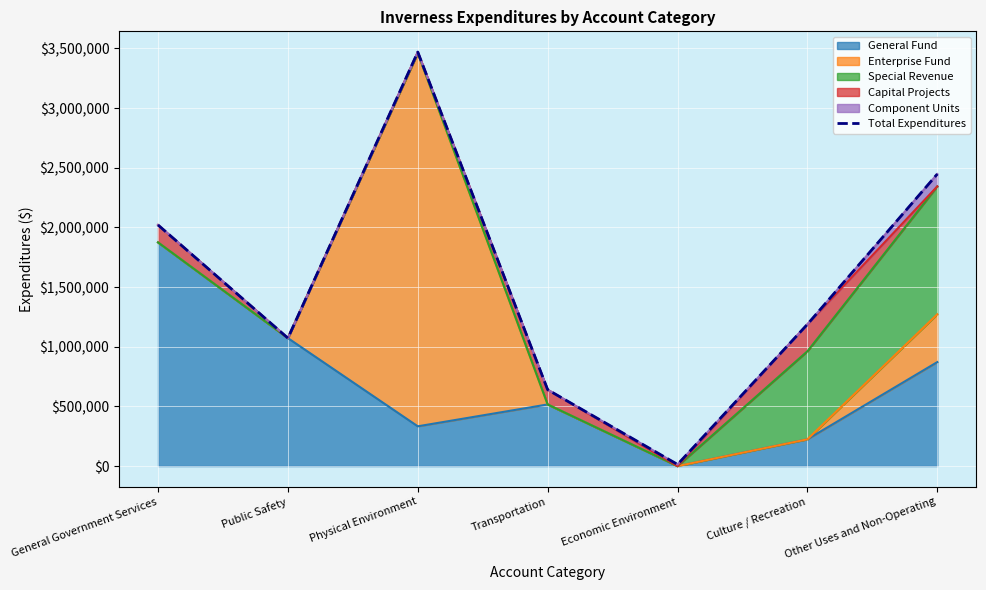

The value at General Government Services is 2020234. True or false?

True